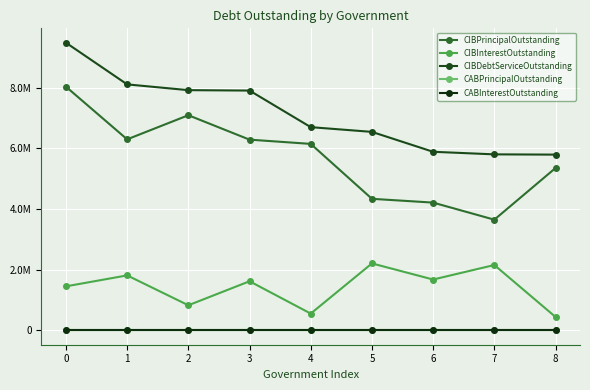

Rank the series by their maximum value, from highest to lowest.

CIBDebtServiceOutstanding, CIBPrincipalOutstanding, CIBInterestOutstanding, CABPrincipalOutstanding, CABInterestOutstanding